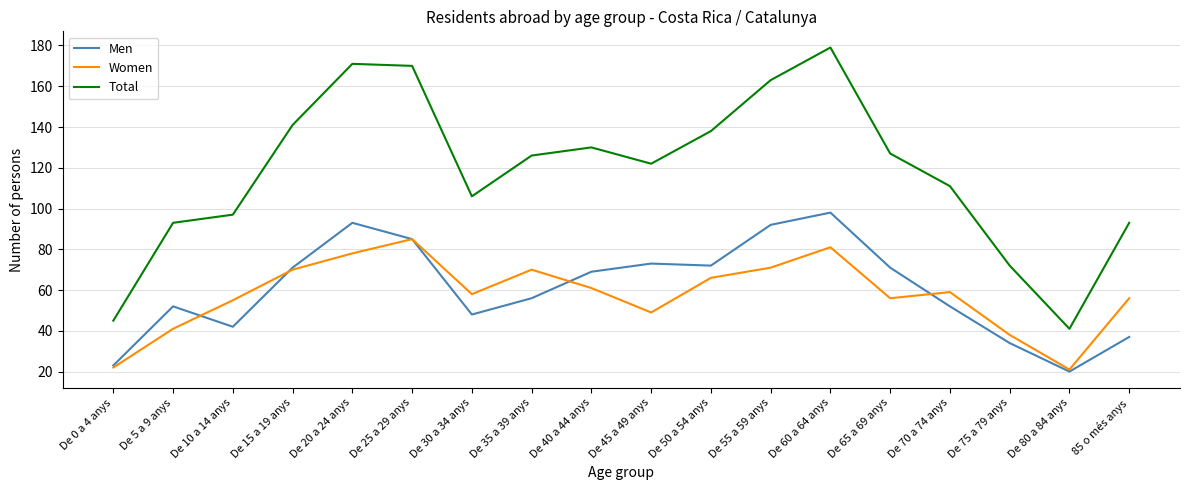

Rank the series by their maximum value, from highest to lowest.

Total, Men, Women